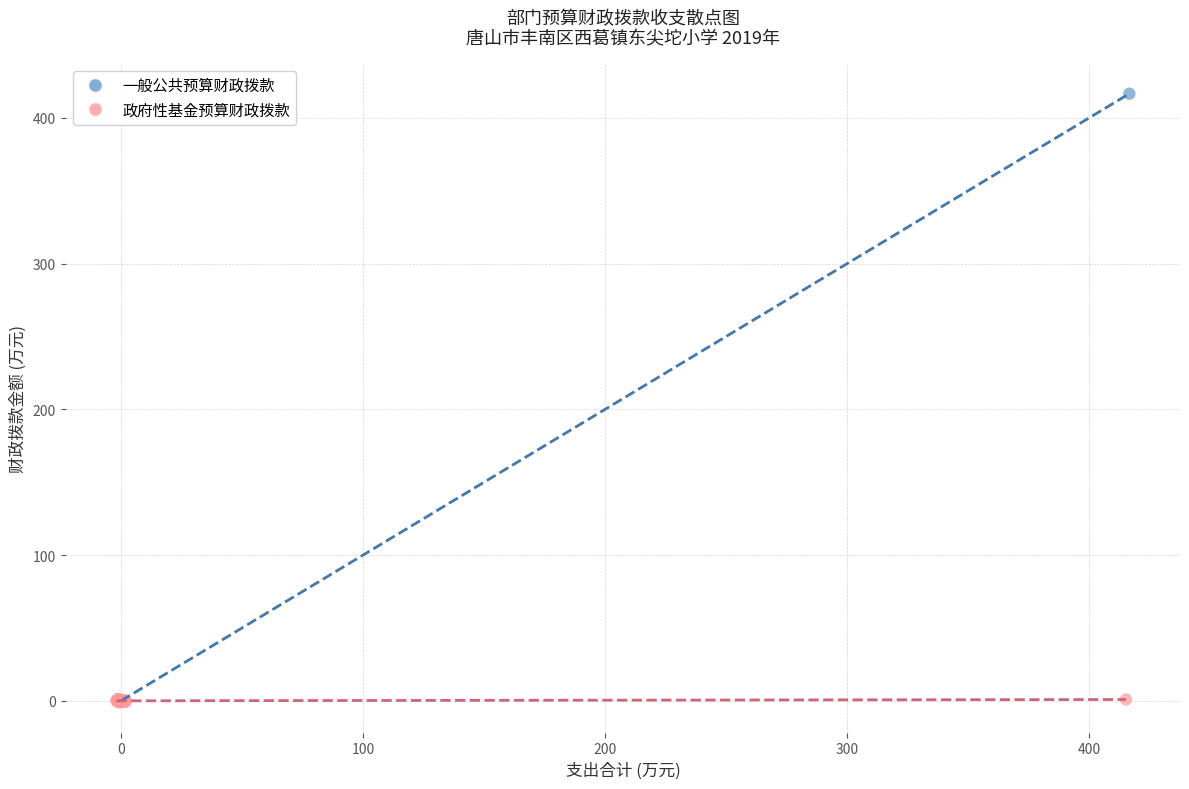

Which series has the widest spread of Y values?

一般公共预算财政拨款